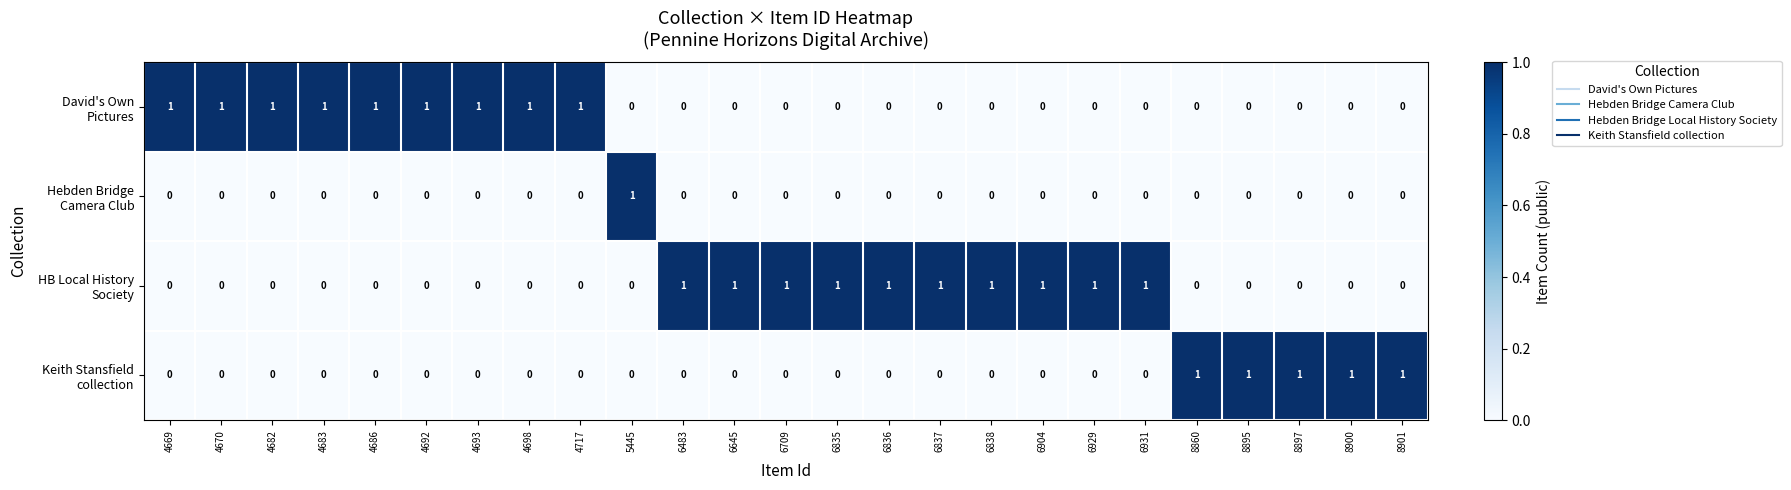

At how many categories does at least one series exceed 0?

25